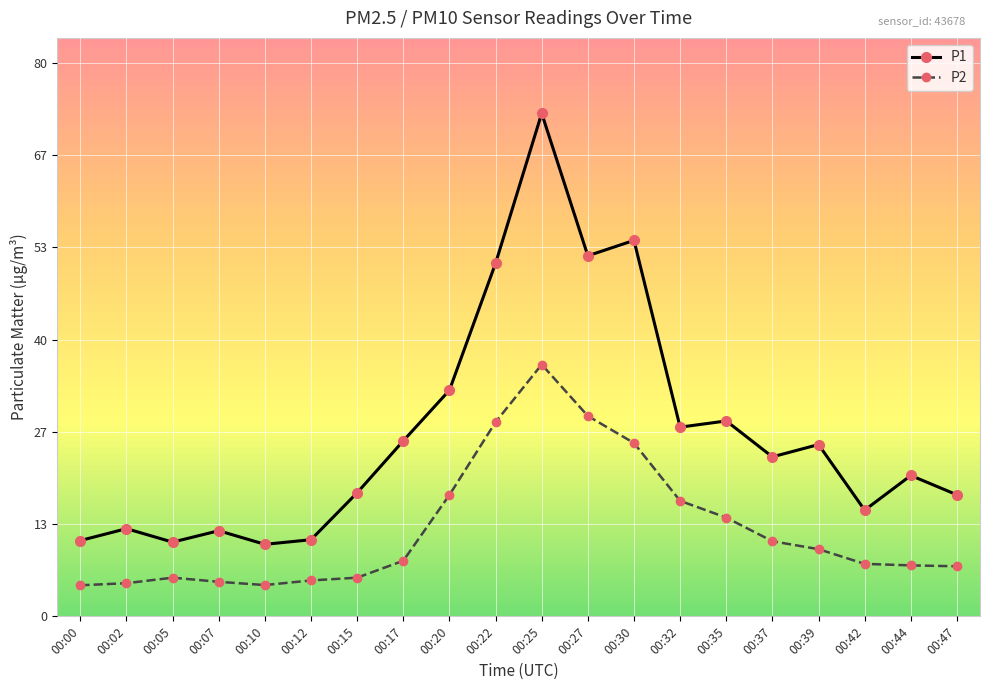

What is the highest value of the P2 series?

36.5